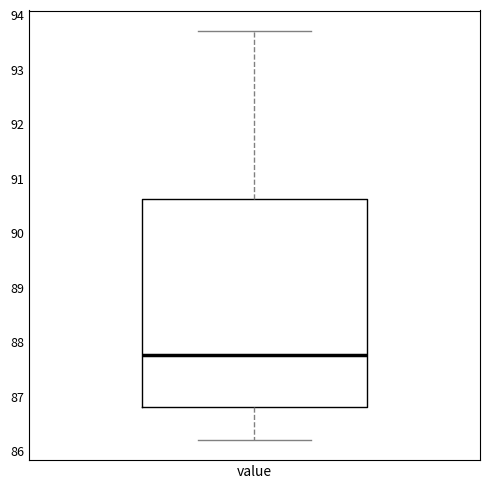

Transcribe this box plot: give where the median line is, the range the box spans, and where the two whiskers end, as read against the y-axis. The values are not printed on the chart, so give them approximately, as read against the axis.

median 87.8, box 86.8 to 90.6, whiskers 86.2 to 93.7